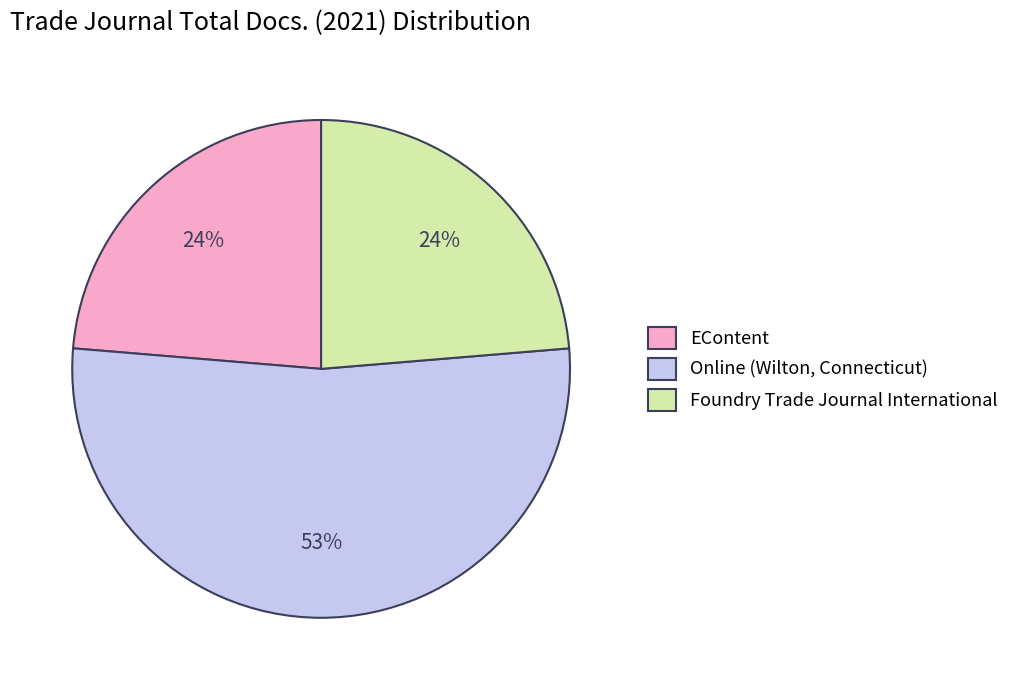

To the nearest percent, what percentage of the pie is Foundry Trade Journal International?

24%